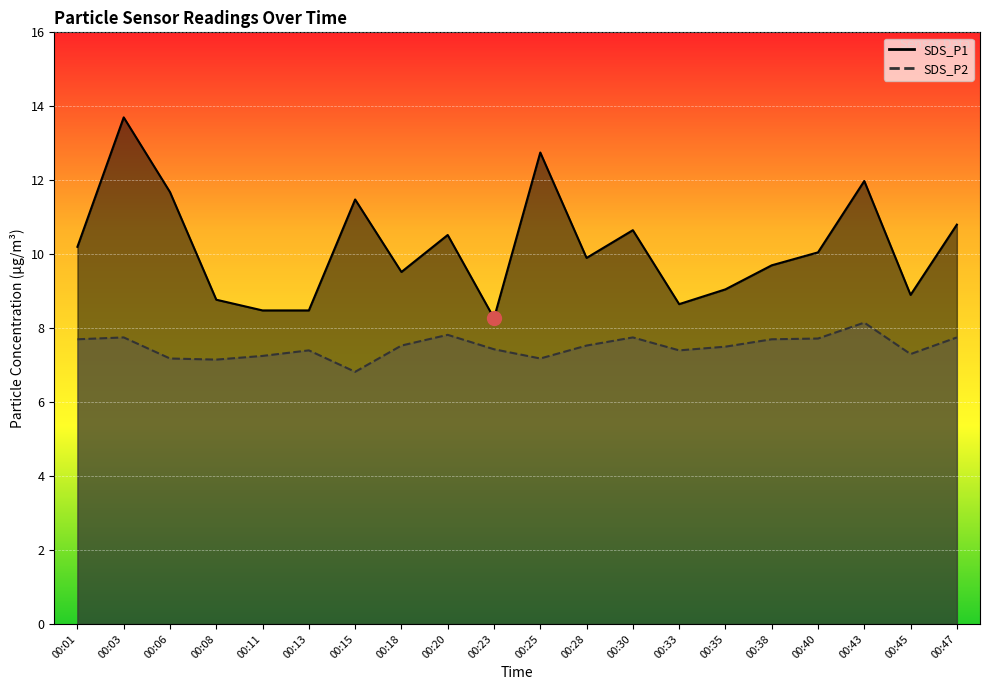

Where is SDS_P1 nearest to the value 10?

00:40